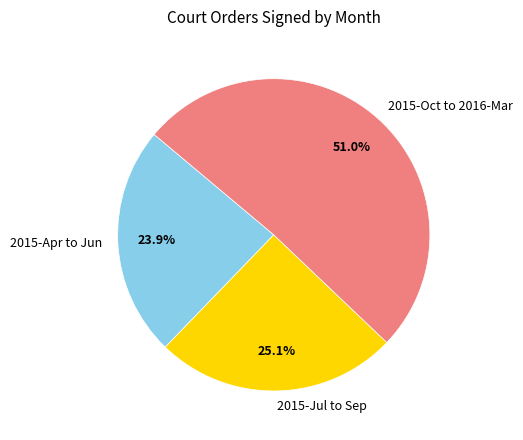

Rank the categories by value from highest to lowest.

2015-Oct to 2016-Mar, 2015-Jul to Sep, 2015-Apr to Jun